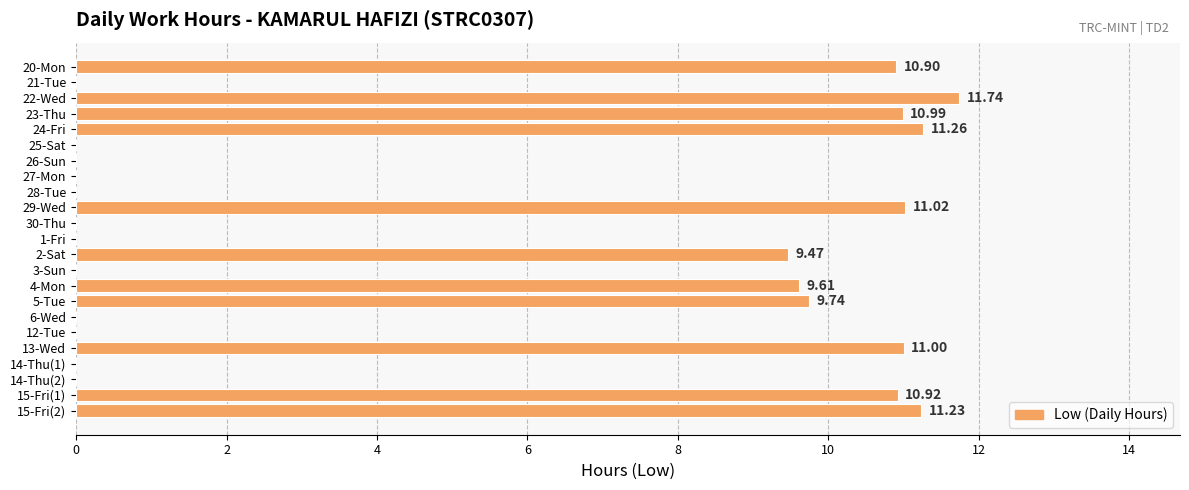

What is the sum of all values?

117.9